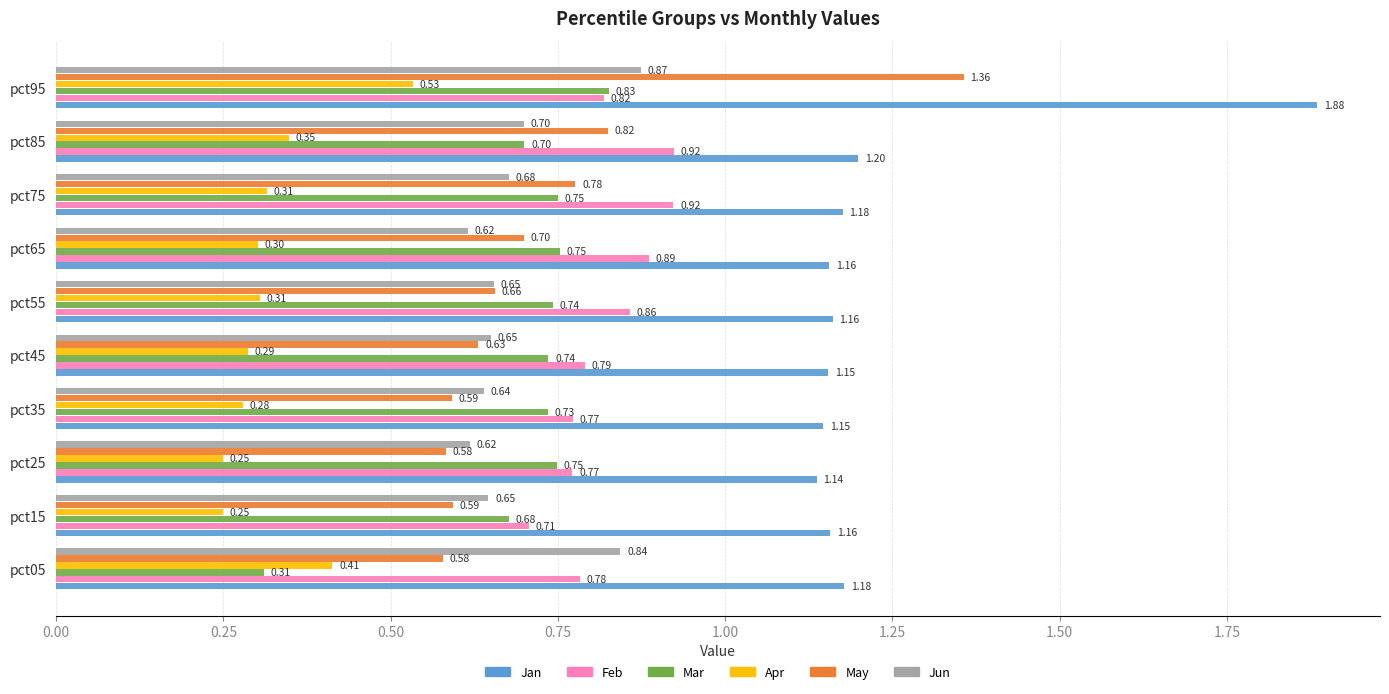

At pct75, list the series in order from largest to smallest.

Jan, Feb, May, Mar, Jun, Apr